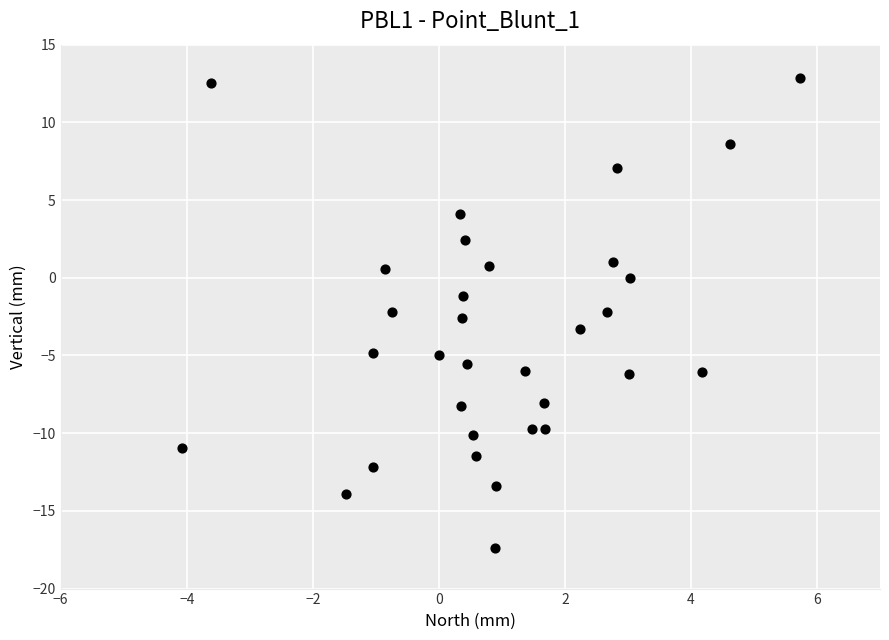

What is the range of Y values (max minus min)?

30.2